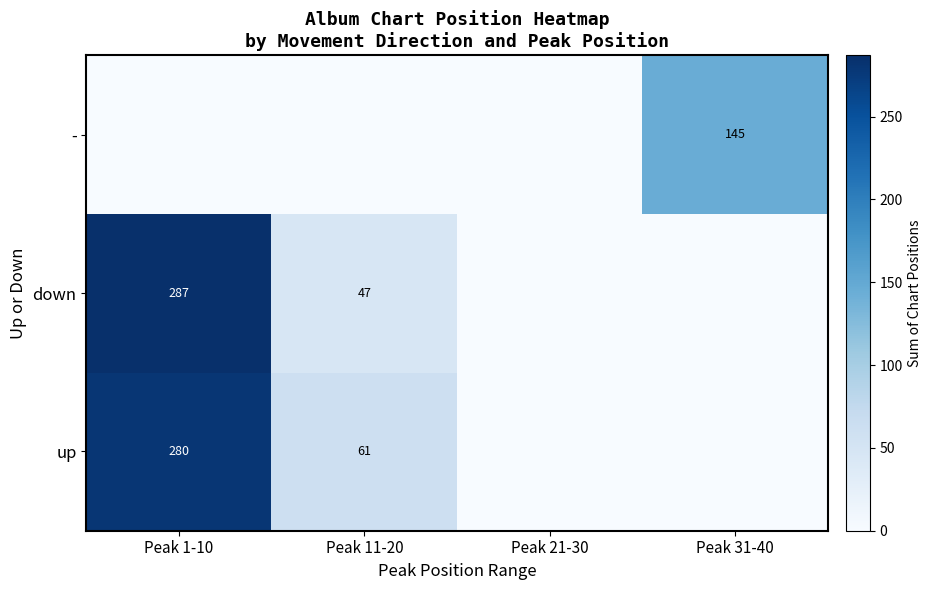

The value of up at Peak 1-10 is 280. True or false?

True